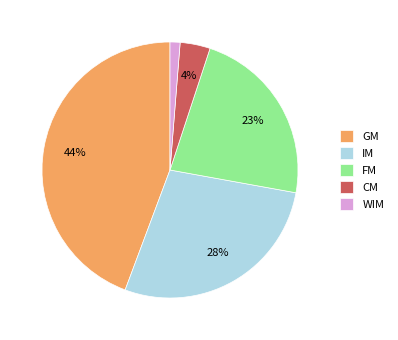

Combined, do FM and CM account for over 50%?

No